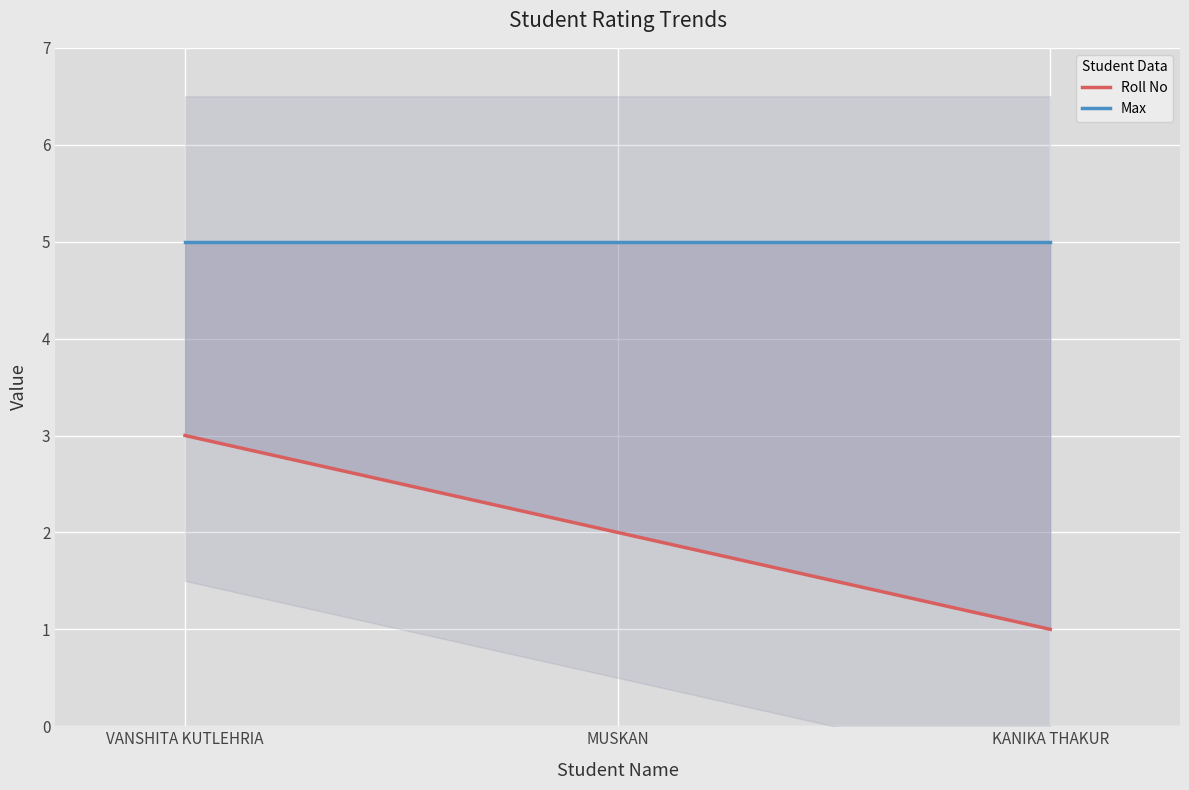

At which category does the chart reach its peak across all series?

VANSHITA KUTLEHRIA